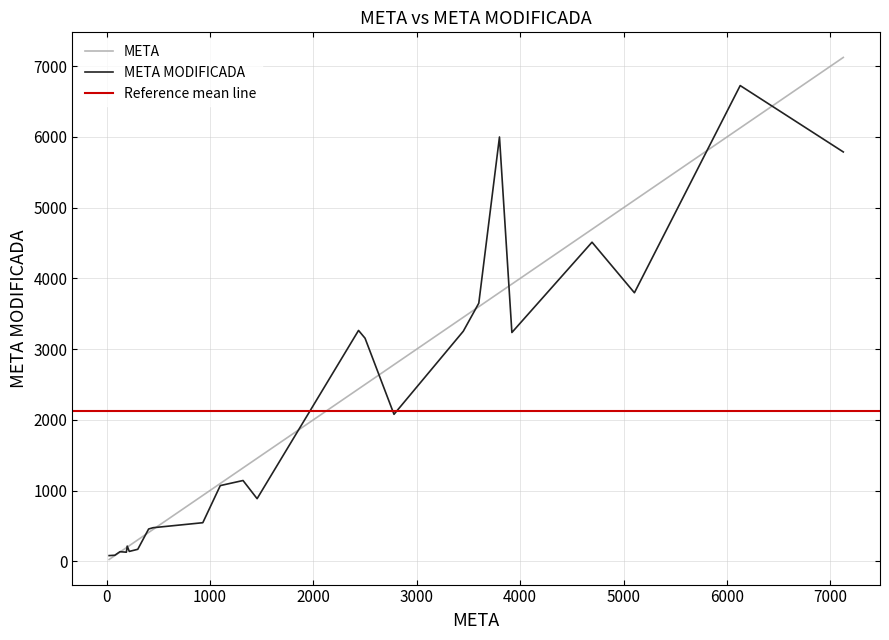

What is the maximum value for META?

7125.0